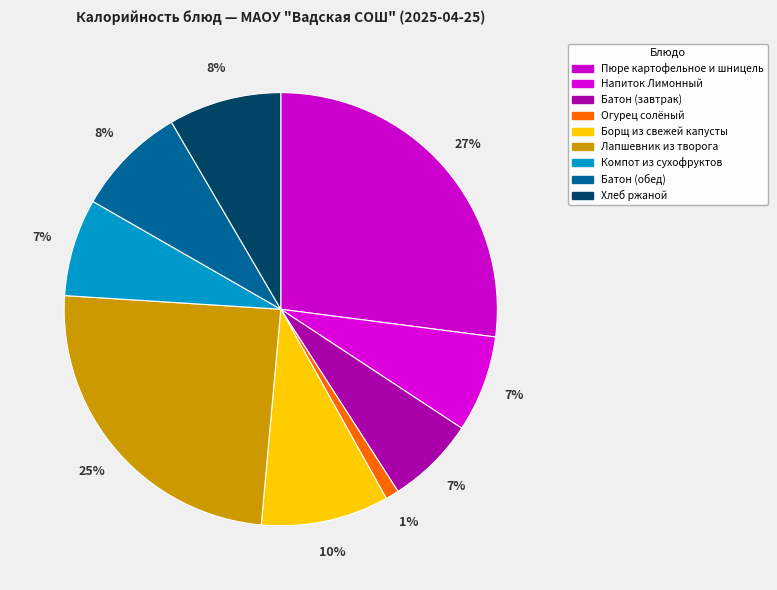

To the nearest percent, what portion does Компот из сухофруктов represent?

7%